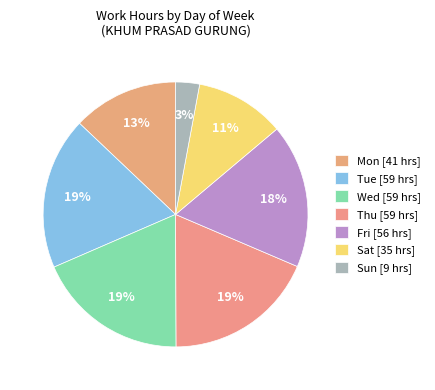

Between Mon and Sat, which is larger?

Mon